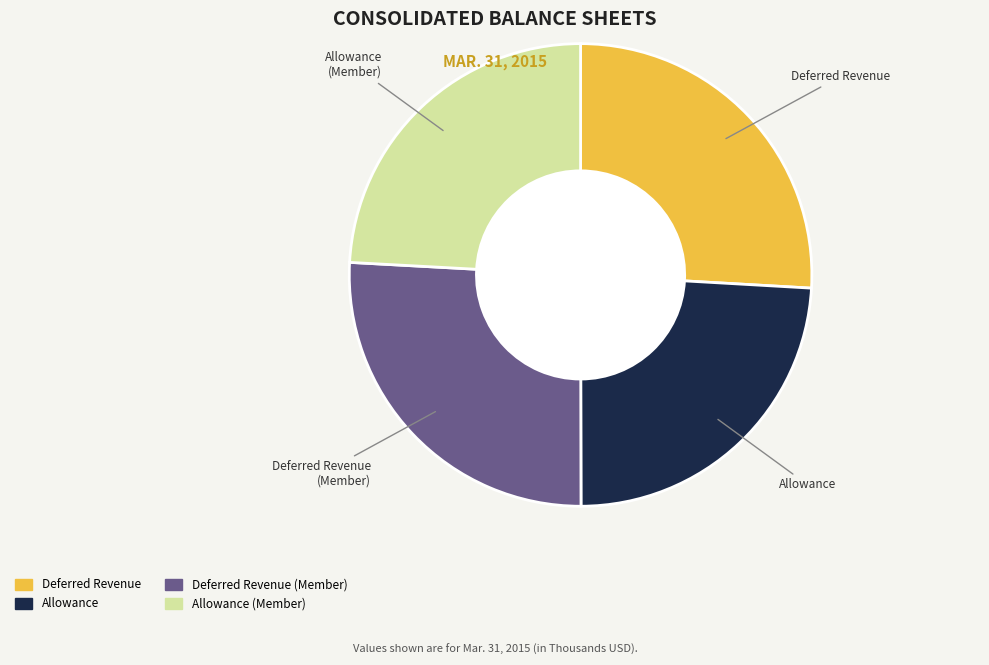

Does any single category account for the majority?

No